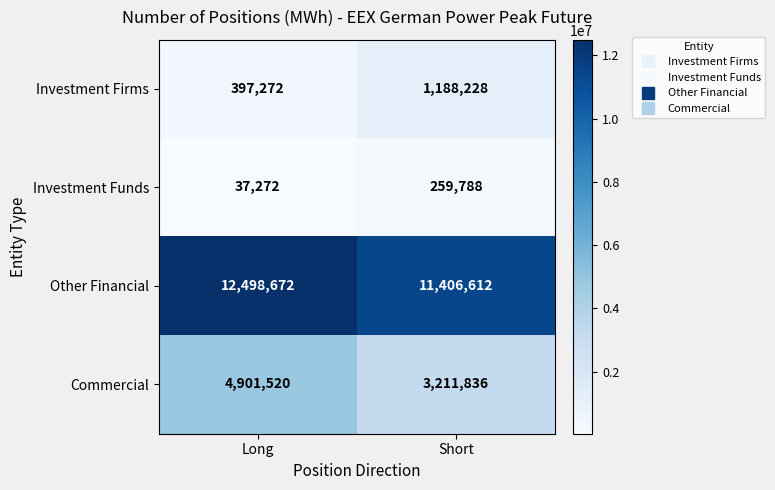

At Long, list the series in order from largest to smallest.

Other Financial, Commercial, Investment Firms, Investment Funds